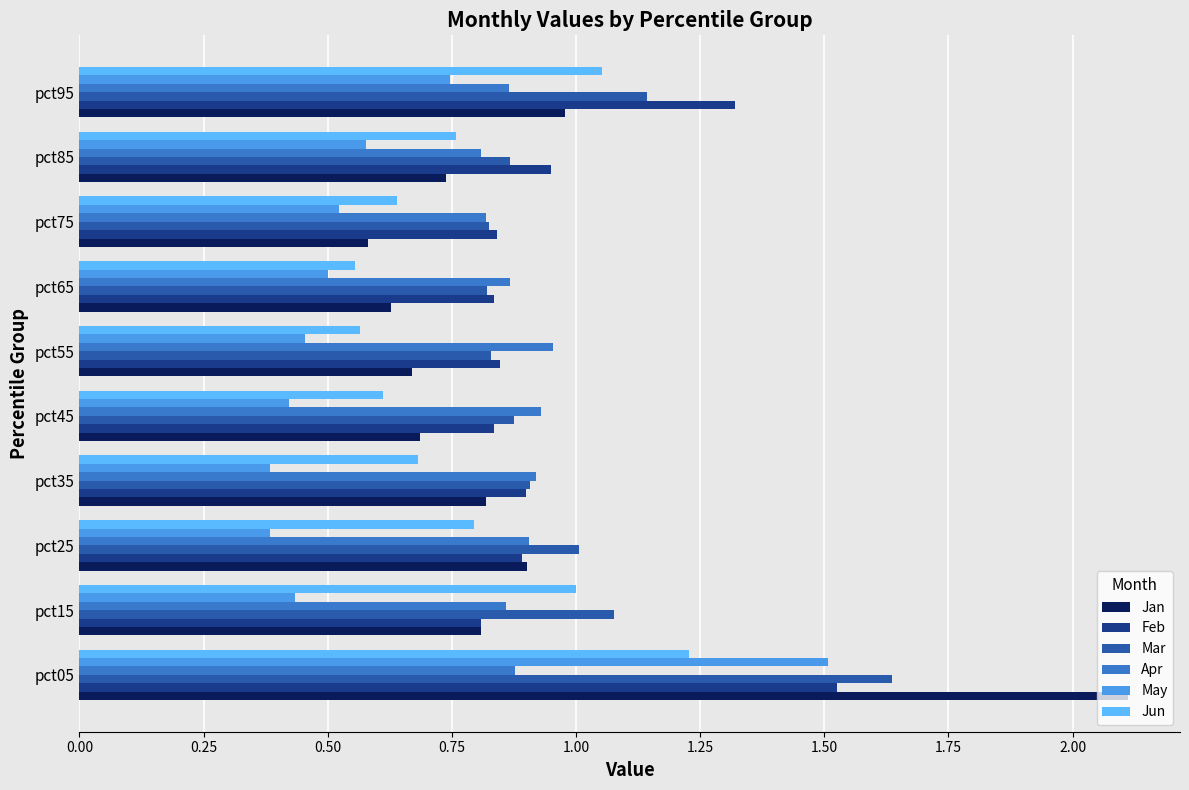

At which label does Mar reach its peak?

pct05